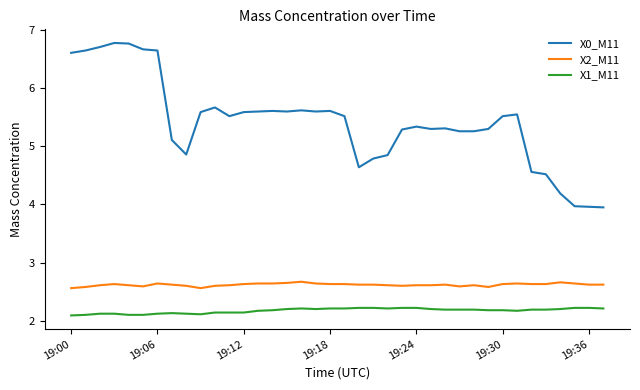

What is the difference between the maximum and minimum values in the X0_M11 series?

2.8